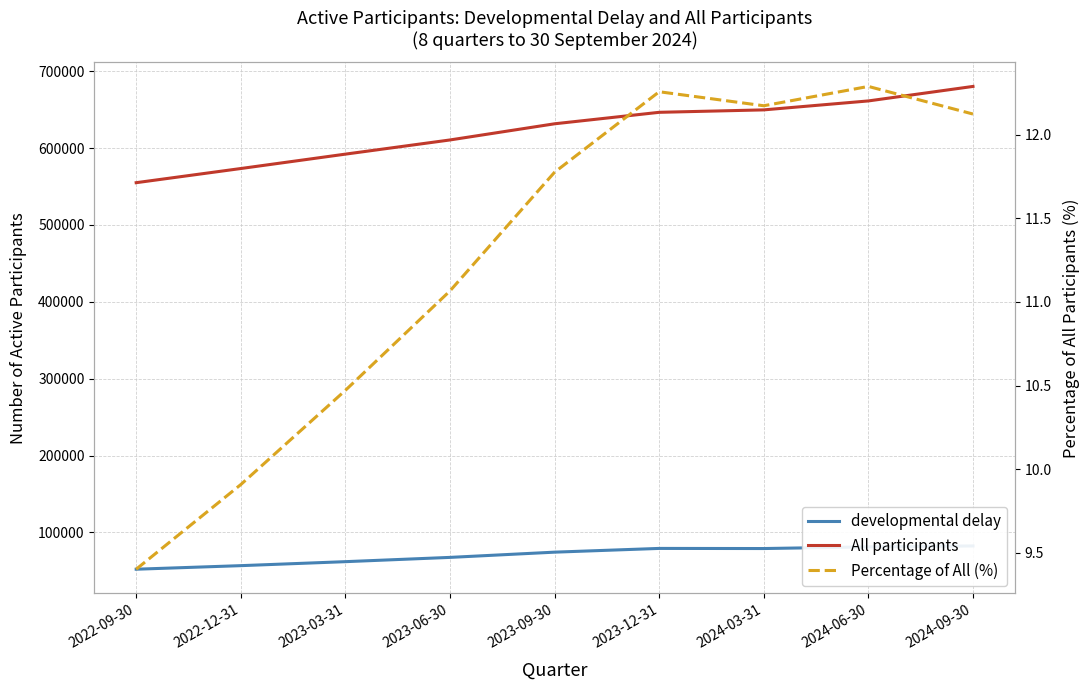

Reading left to right, list all the values displayed in this chart.

developmental delay: 52179.0	56811.0	61999.0	67558.0	74364.0	79230.0	79075.0	81256.0	82451.0
All participants: 554917.0	573342.0	592059.0	610502.0	631529.0	646449.0	649623.0	661267.0	680123.0
Percentage of All (%): 9.4	9.9	10.5	11.1	11.8	12.3	12.2	12.3	12.1